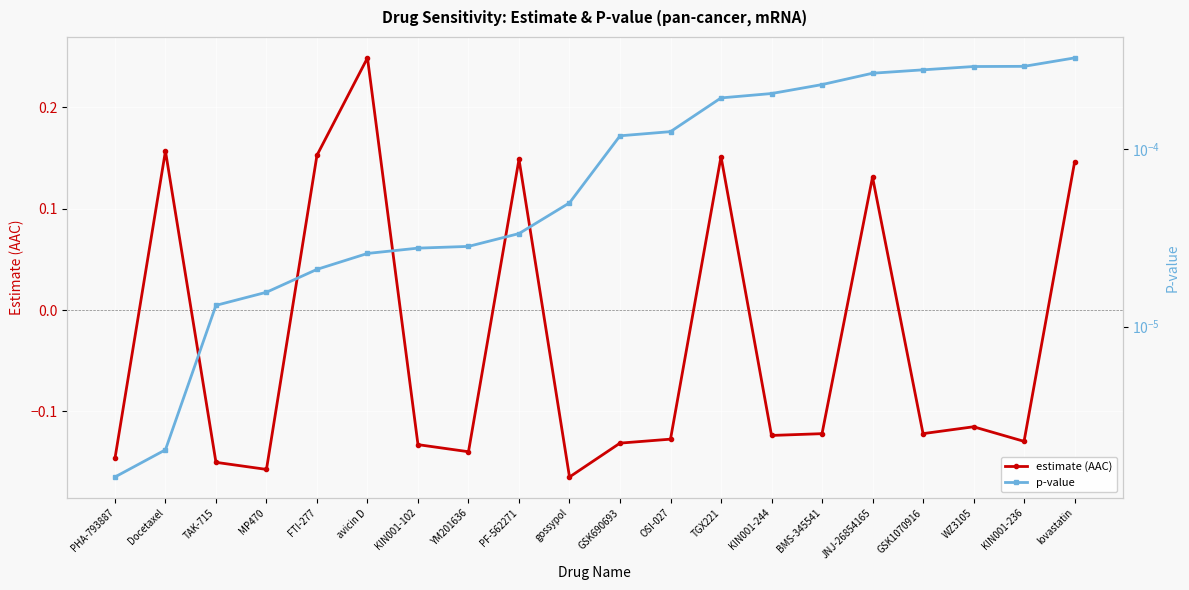

List the labels in order of p-value value, largest first.

lovastatin, KIN001-236, WZ3105, GSK1070916, JNJ-26854165, BMS-345541, KIN001-244, TGX221, OSI-027, GSK690693, gossypol, PF-562271, YM201636, KIN001-102, avicin D, FTI-277, MP470, TAK-715, Docetaxel, PHA-793887